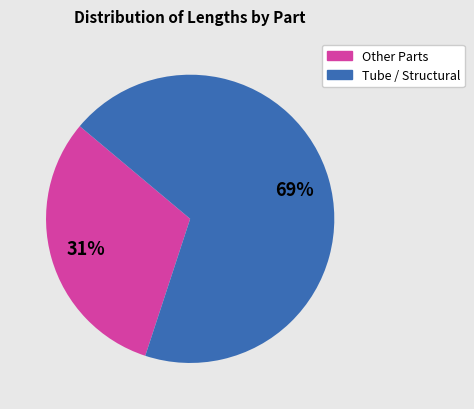

True or false: Tube / Structural accounts for 69% of the total.

True